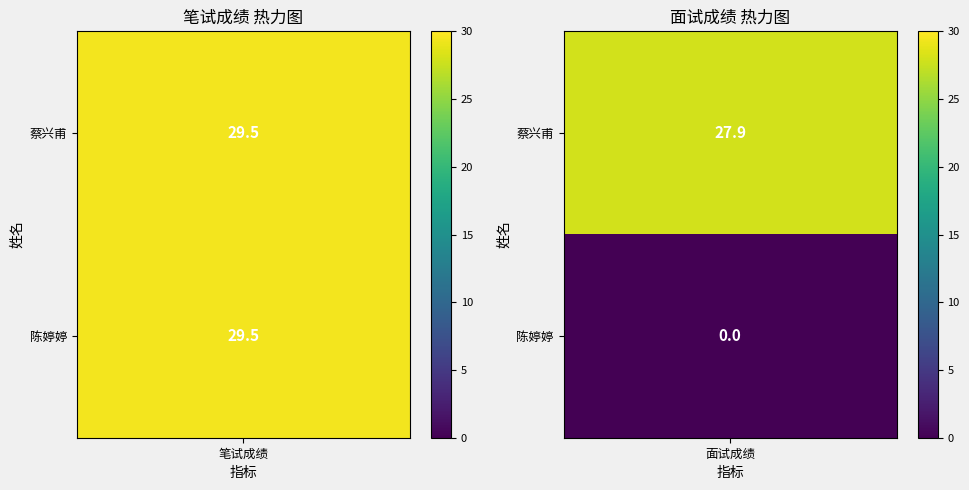

True or false: 笔试成绩 has a value of 10.7 at 1.

False